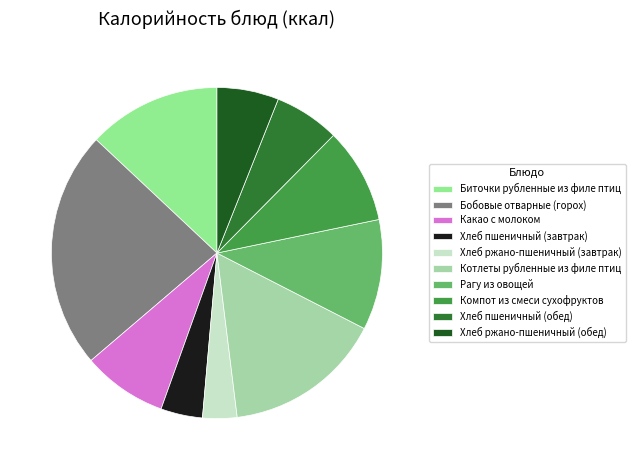

What percentage is the Хлеб пшеничный (обед) slice, to the nearest percent?

6%